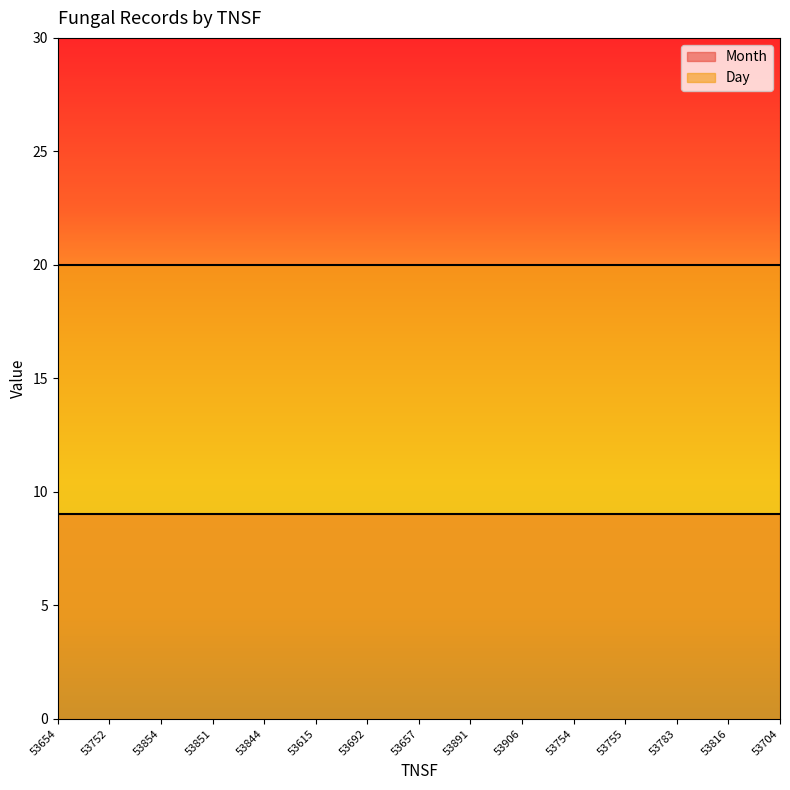

Which series has the largest total across all categories?

Day